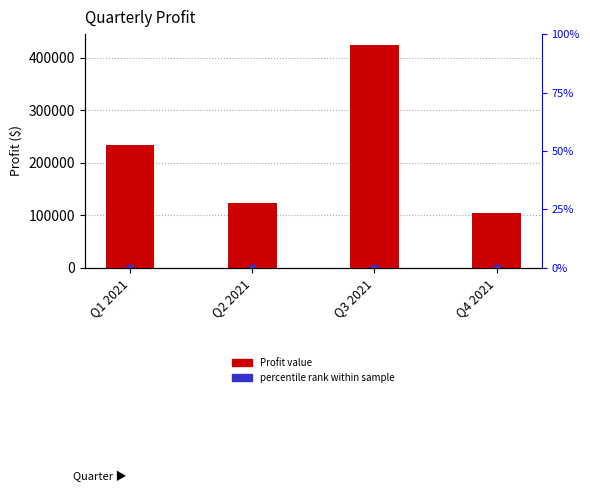

What is the difference between the maximum and minimum values?

320189